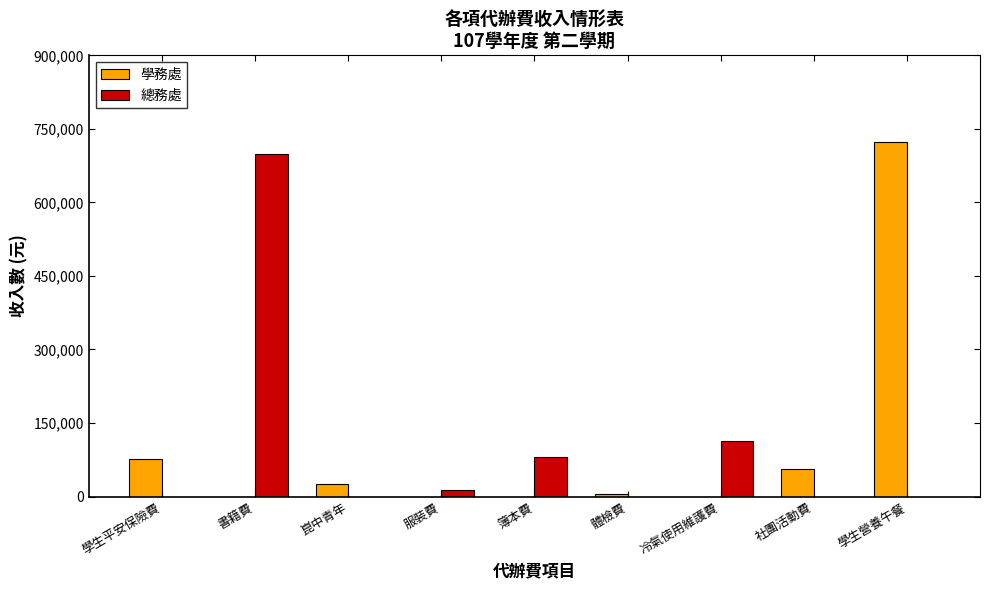

At which category does the chart reach its peak across all series?

學生營養午餐